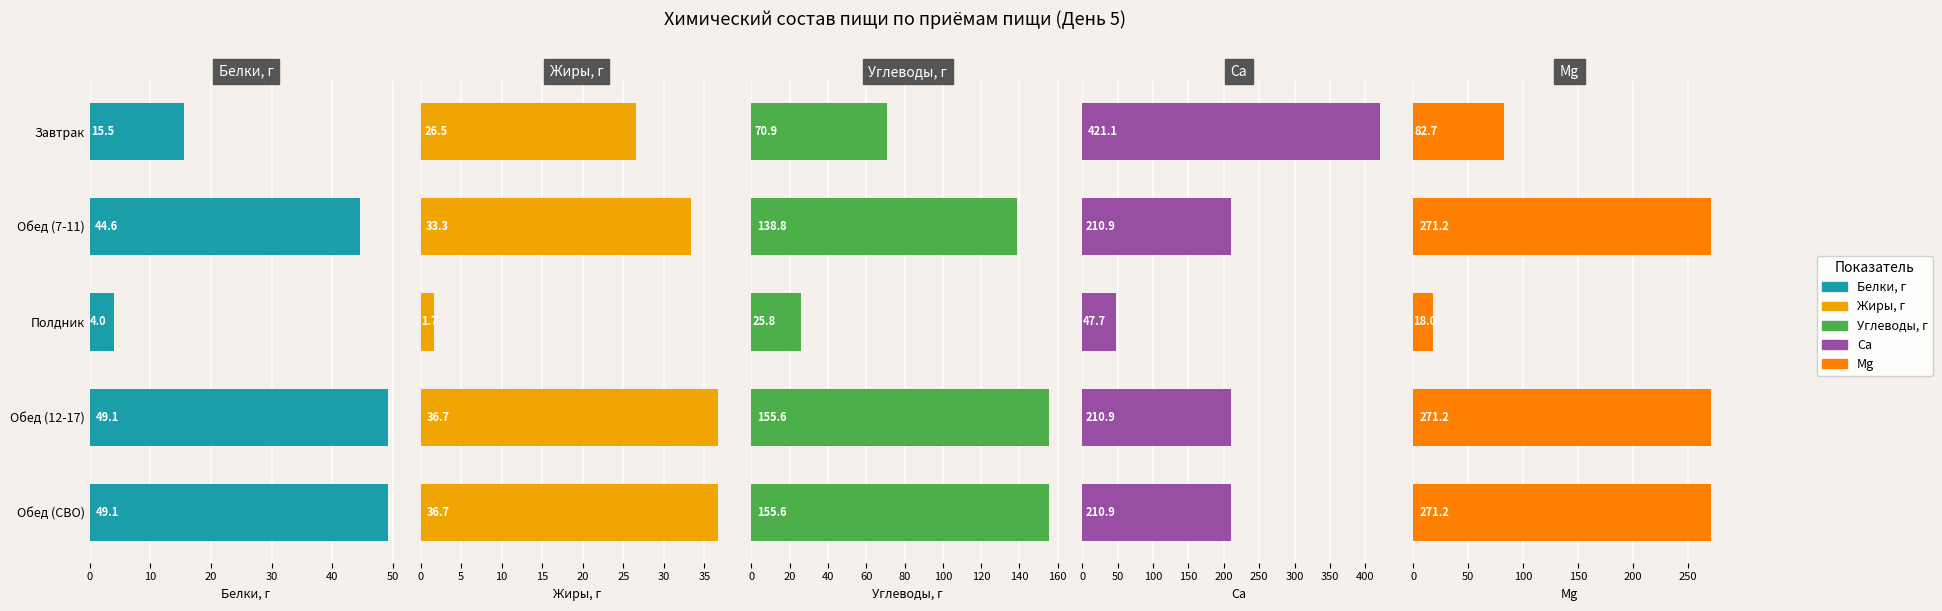

Does the chart contain any negative values?

No